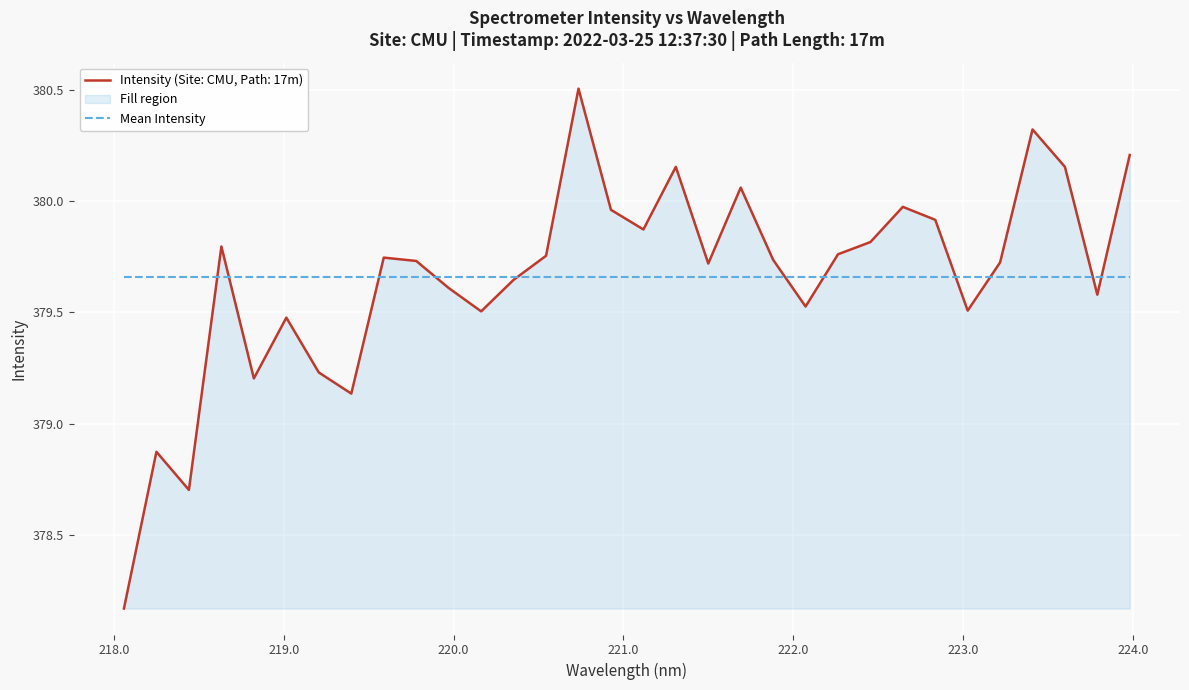

Is it true that the value at 218.8244 is 96.2?

False